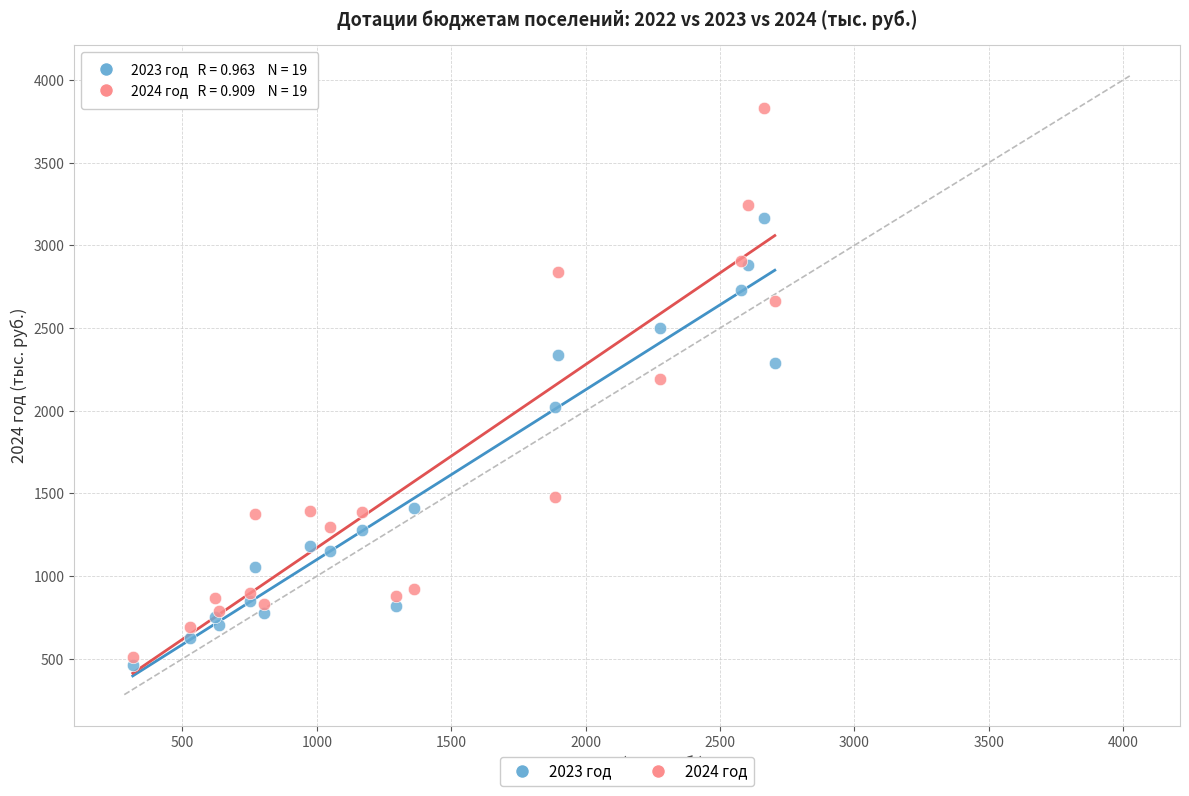

Across all series, what Y value is closest to 2147?

2194